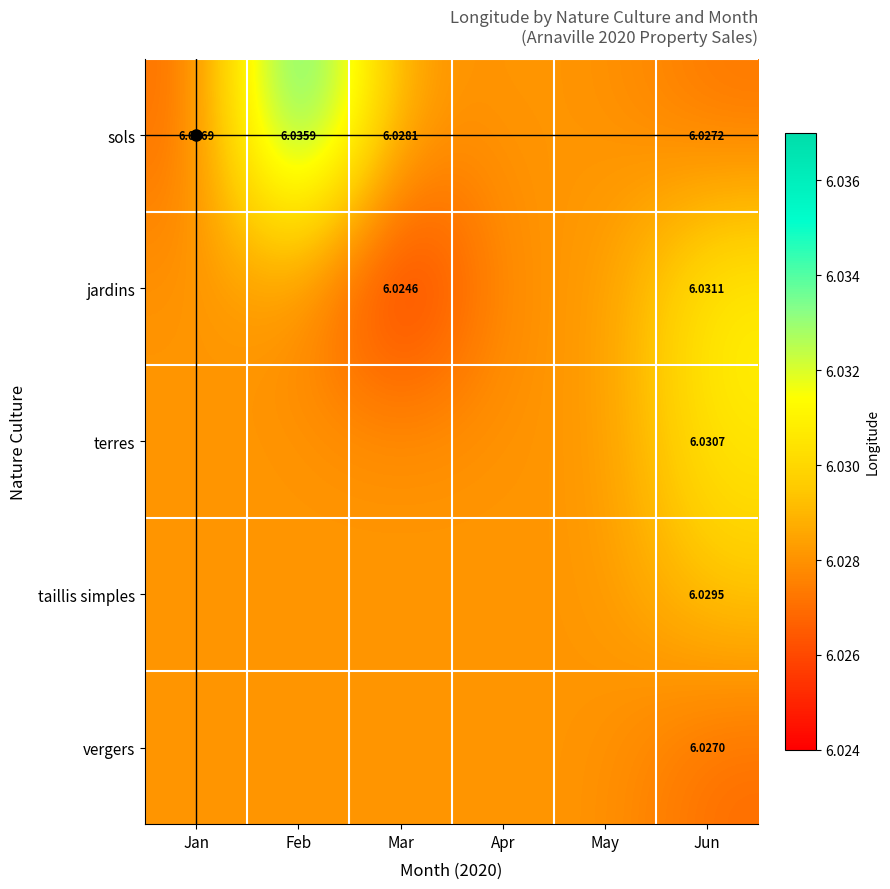

Is the value of vergers at Jun greater than the value of sols at Jan?

Yes